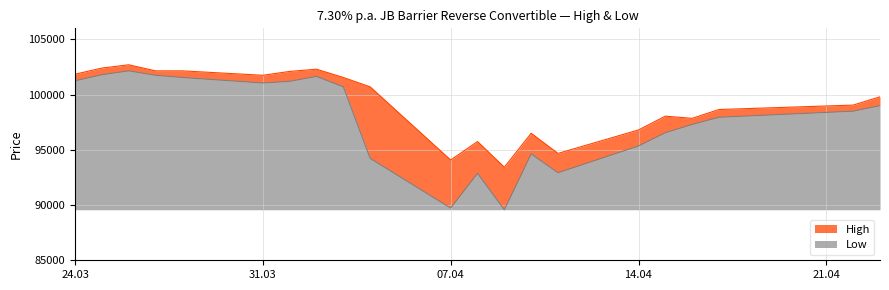

What is the difference between the maximum and minimum values in the Low series?

12575